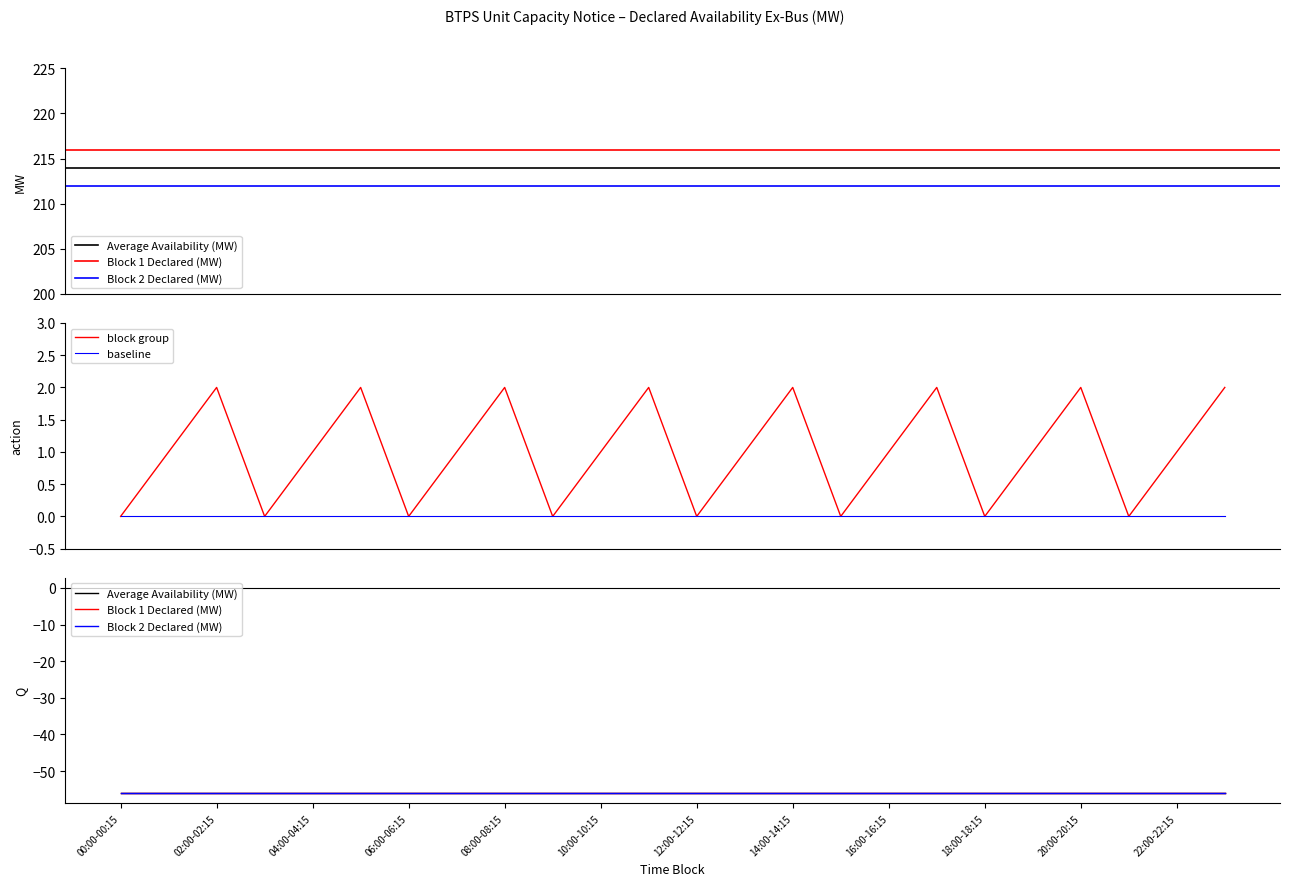

True or false: Block 1 Declared (MW) and baseline intersect in this chart.

False